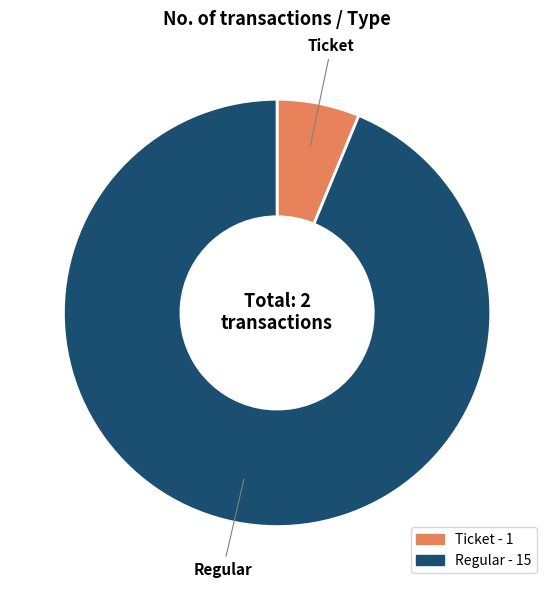

Is Regular the majority of the pie?

Yes